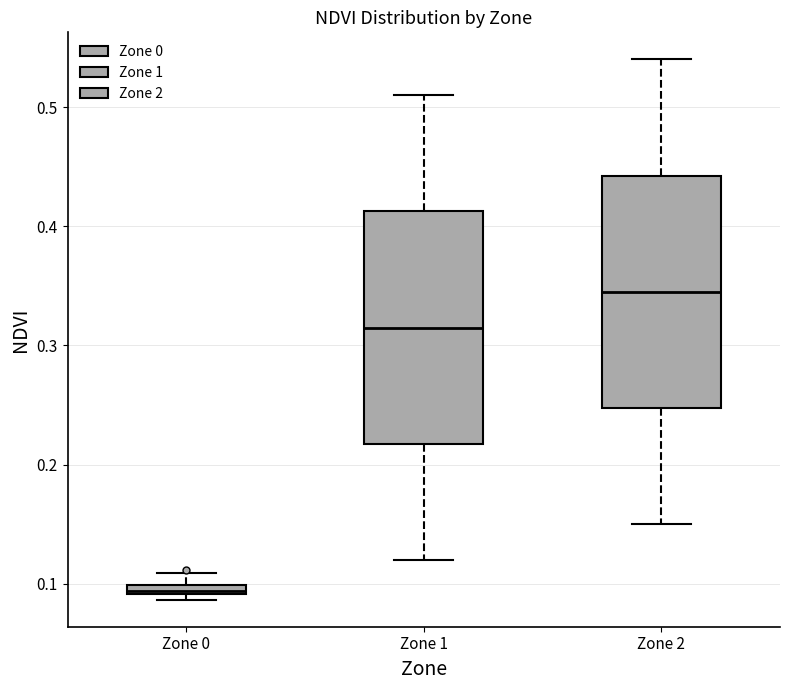

Where is the lower edge of the box for Zone 0 on the y-axis? The values are not printed on the chart, so give them approximately, as read against the axis.

0.09